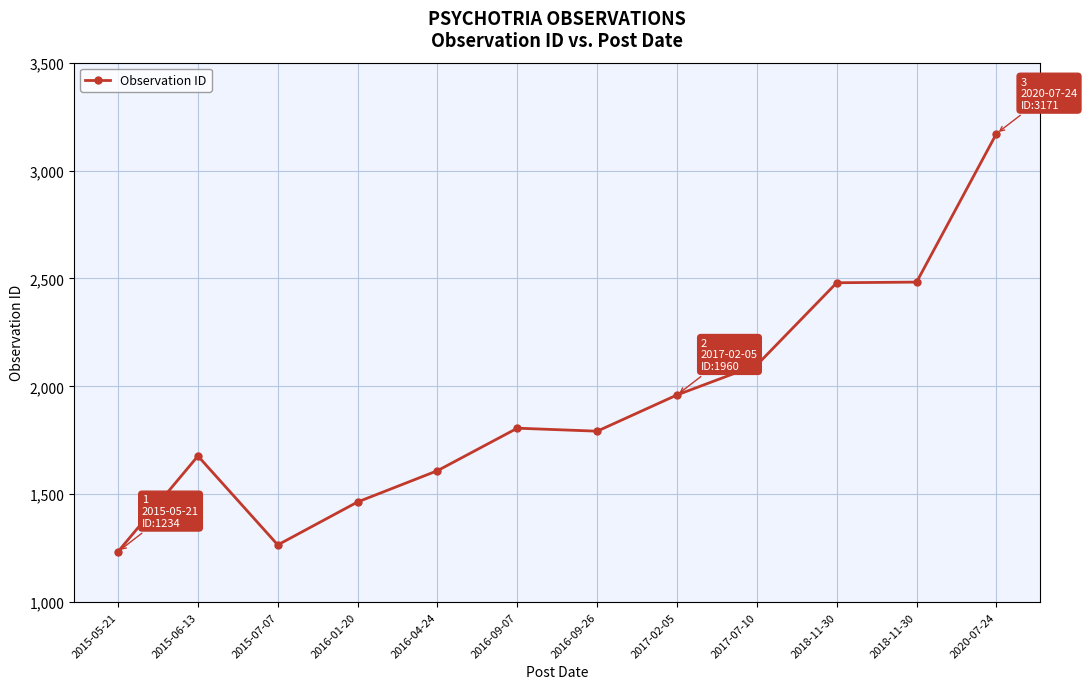

What is the average value?

1920